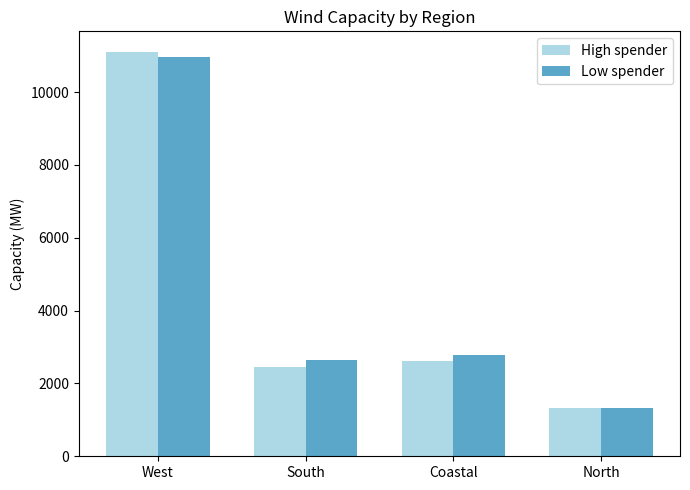

At which label is Low spender closest to 6148?

Coastal